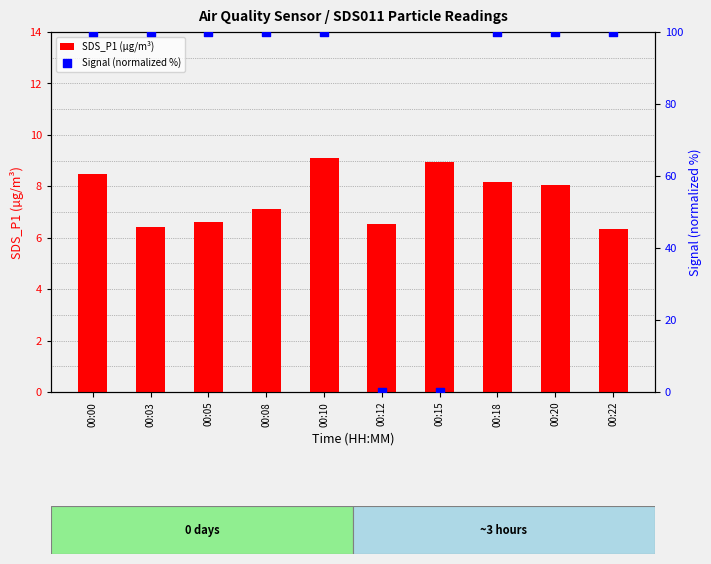

At how many categories does at least one series exceed 72?

8